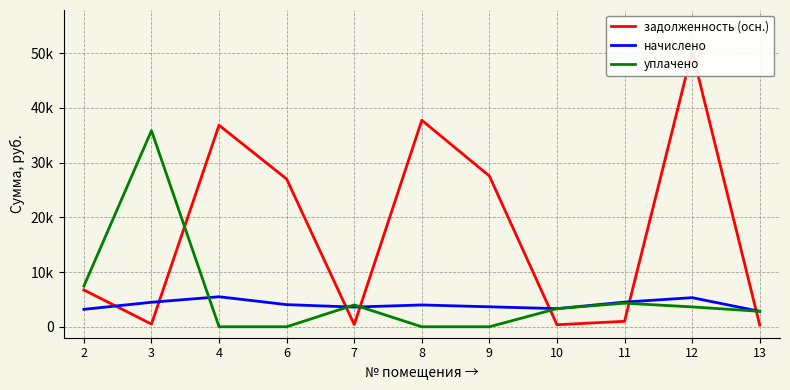

What is the total value across all series at 13?

5961.4